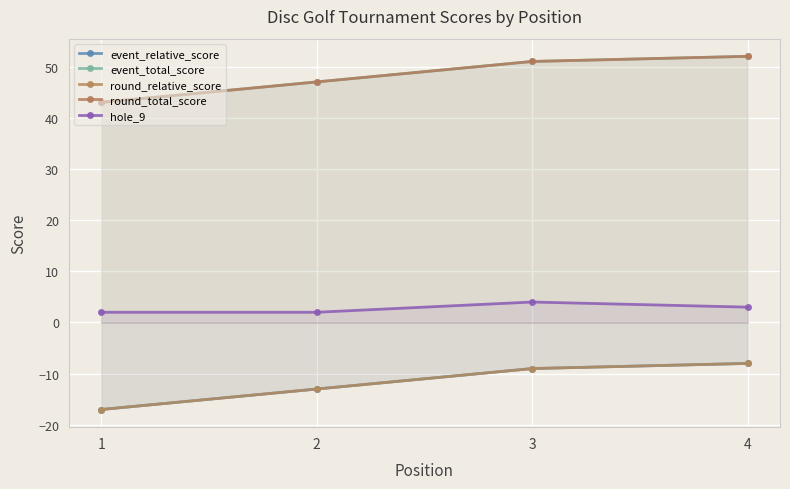

Reading right to left, transcribe all the data shown in this chart.

event_relative_score: -8	-9	-13	-17
event_total_score: 52	51	47	43
round_relative_score: -8	-9	-13	-17
round_total_score: 52	51	47	43
hole_9: 3	4	2	2